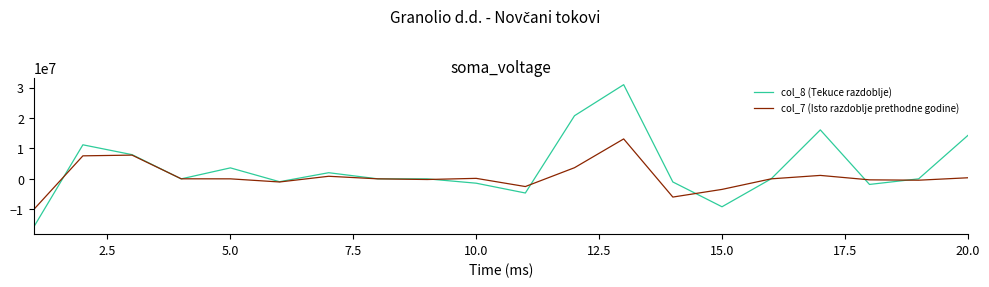

How many lines are shown in the chart?

2